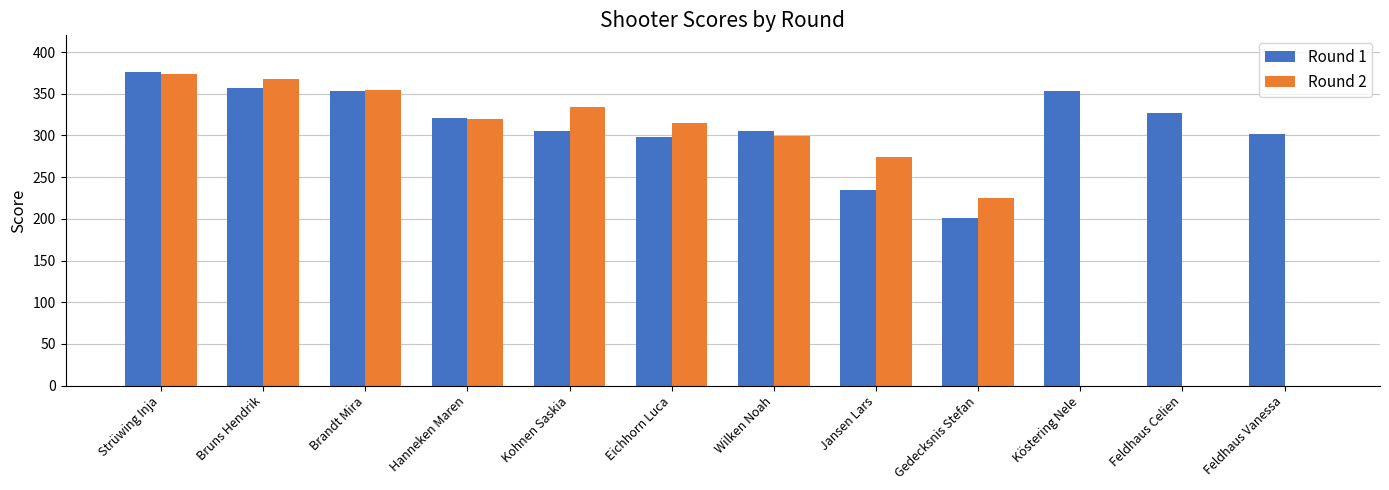

What is the maximum value shown in the chart?

375.8